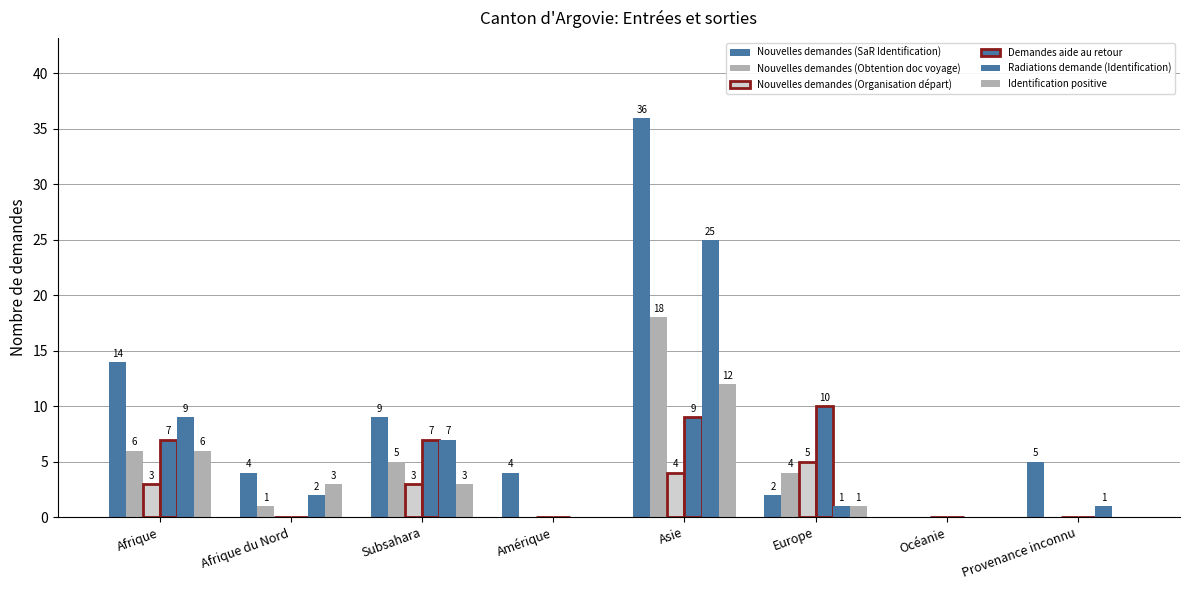

Are the bars horizontal?

No